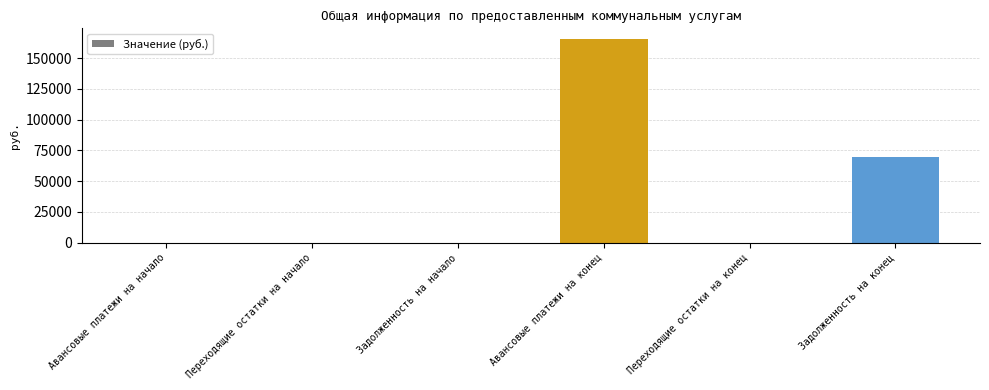

Are the bars horizontal?

No